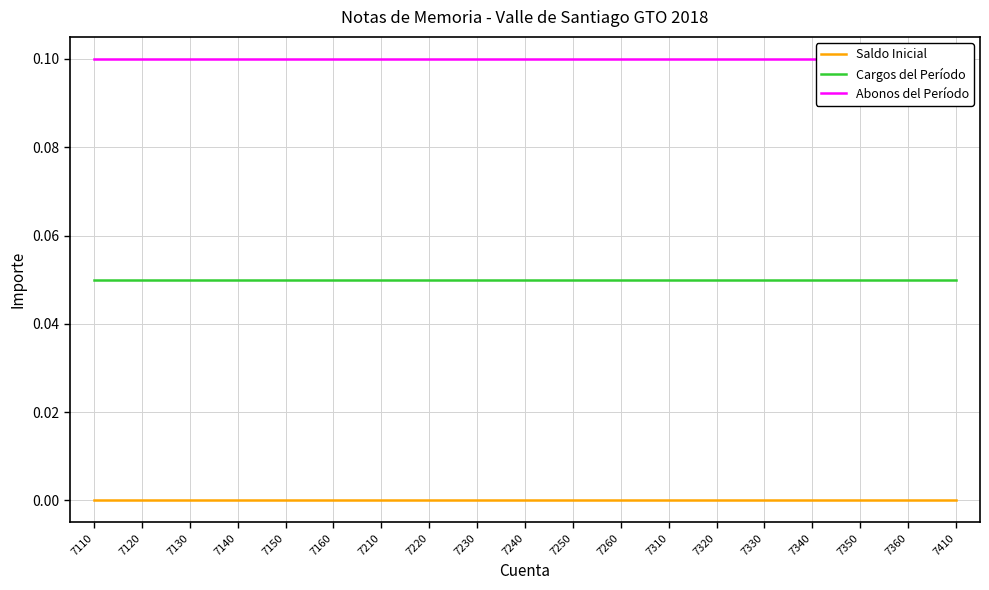

Is it true that Cargos del Período equals 0.1 at 7210?

False